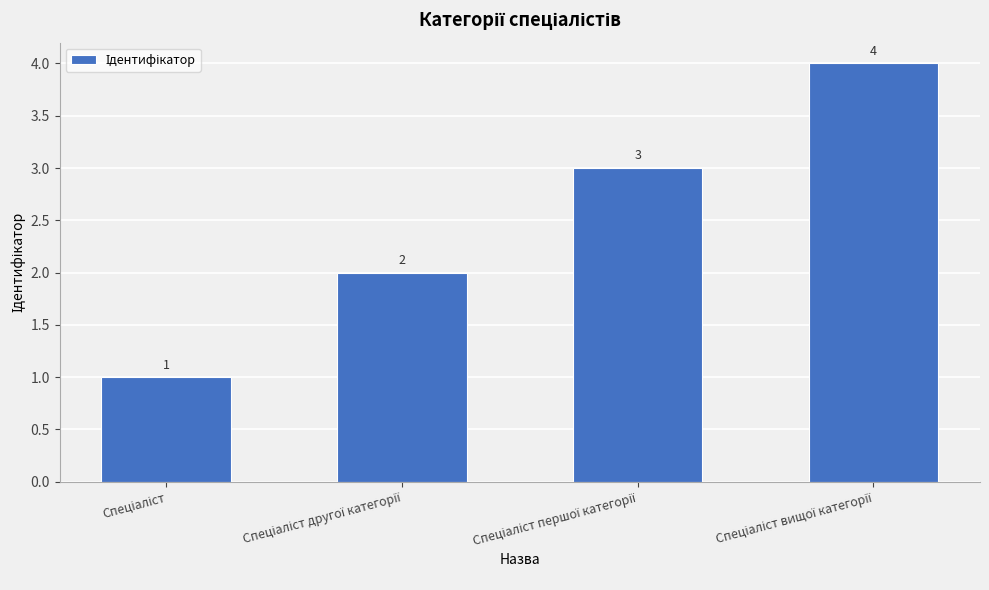

What is the sum of all values?

10